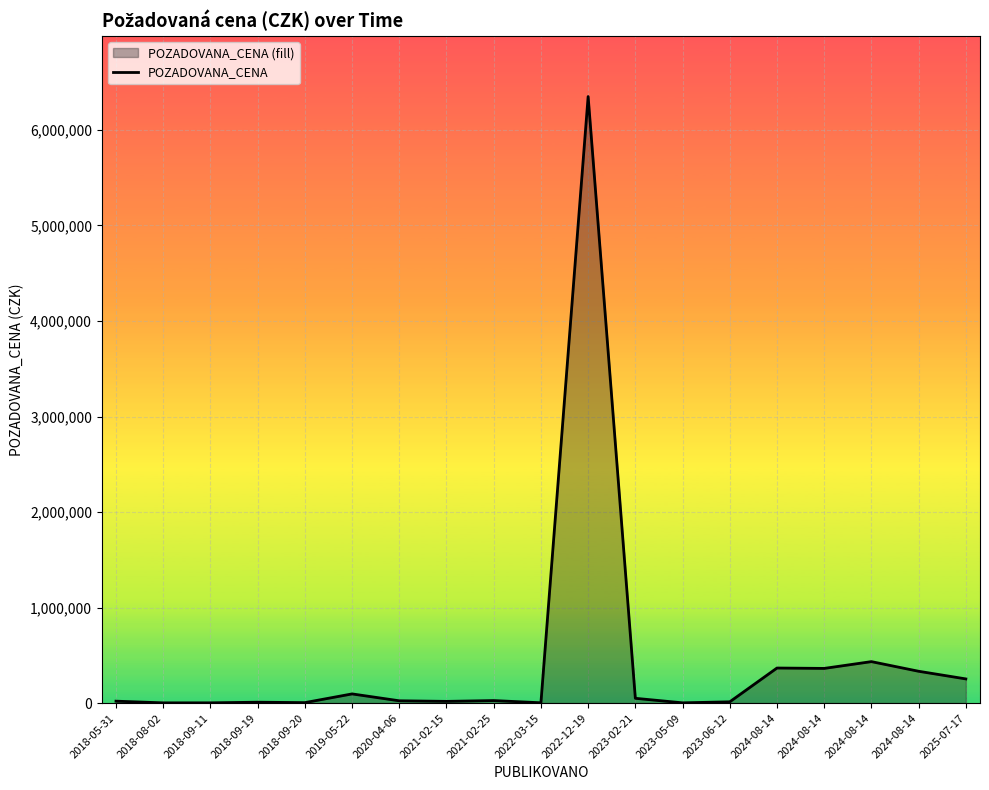

What is the difference between the values at 2023-05-09 and 2018-09-19?

6610.4